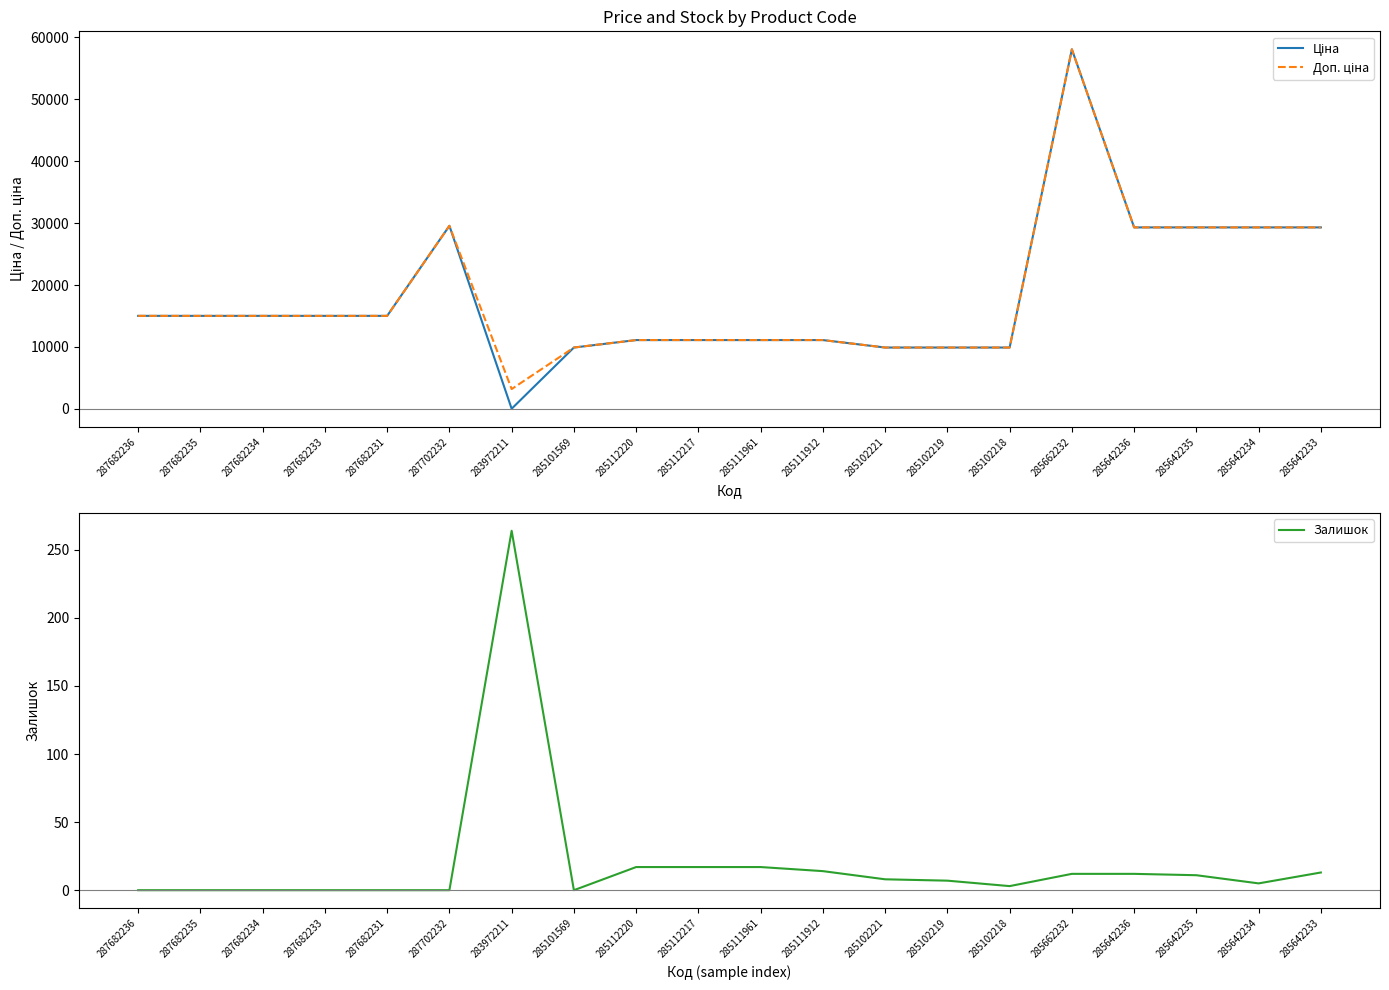

After their last crossing, which series has the higher values: Ціна or Залишок?

Ціна